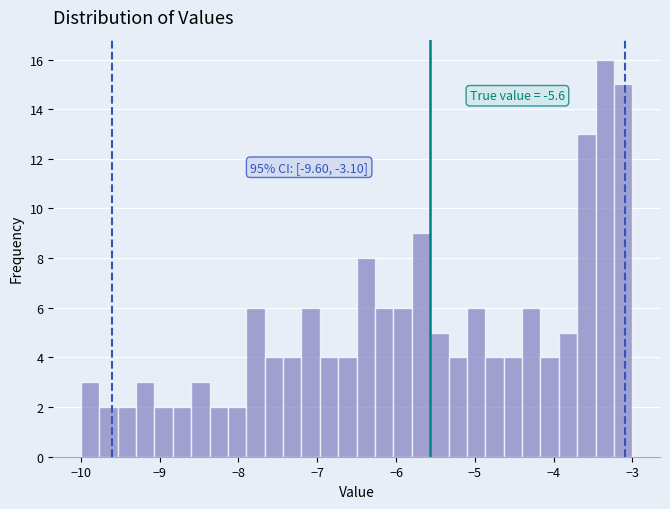

Read against the x-axis, roughly where is the centre of the tallest bar?

-3.3